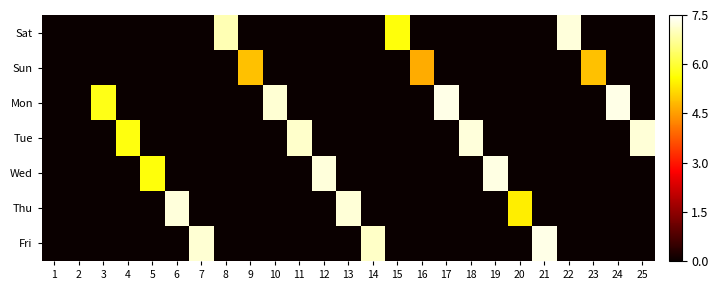

How many series are shown in this chart?

7